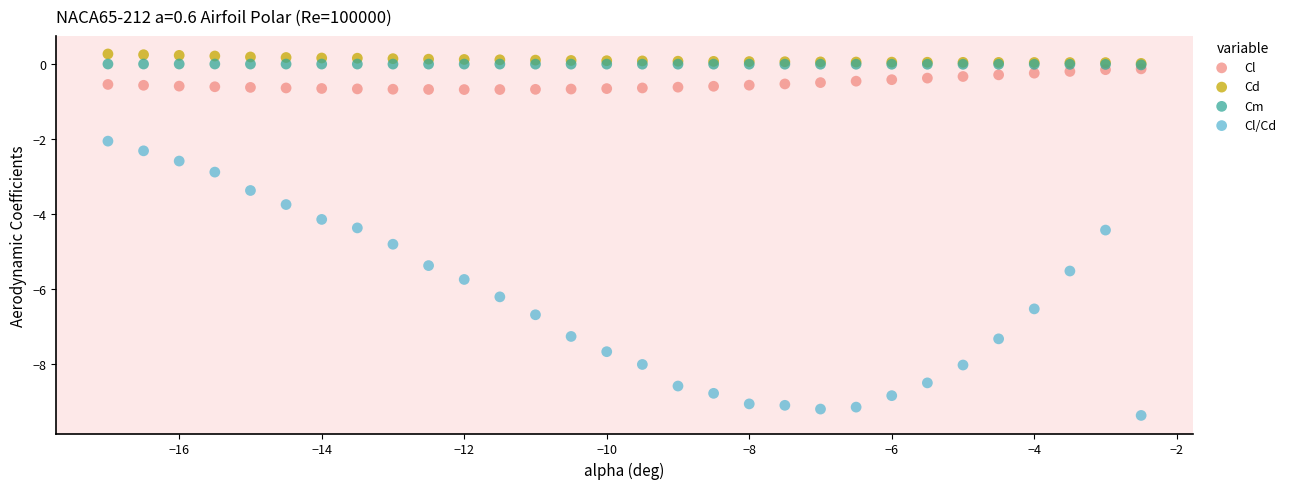

Which series has the widest spread of Y values?

Cl/Cd